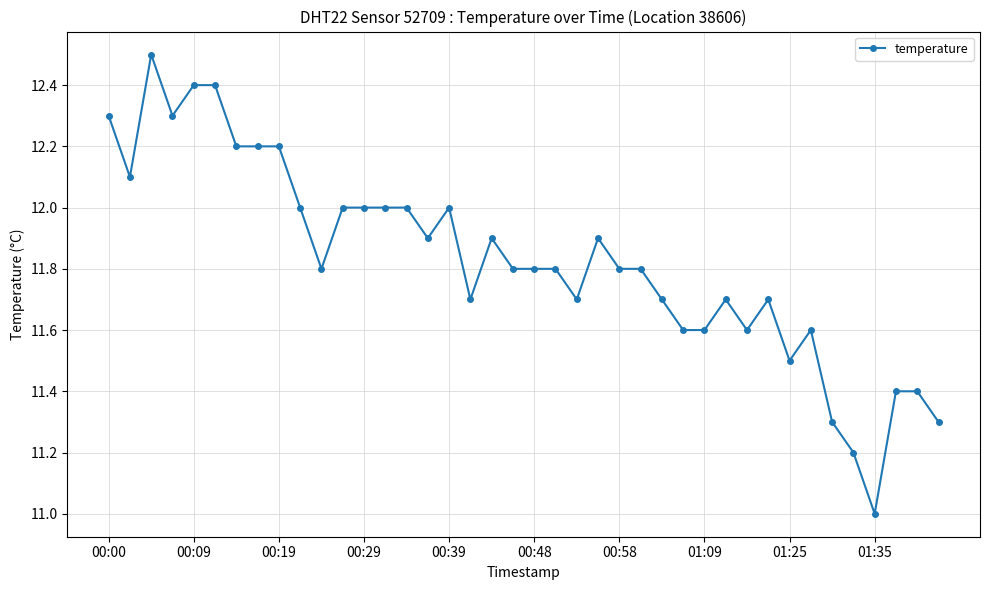

How many series are shown in this chart?

1